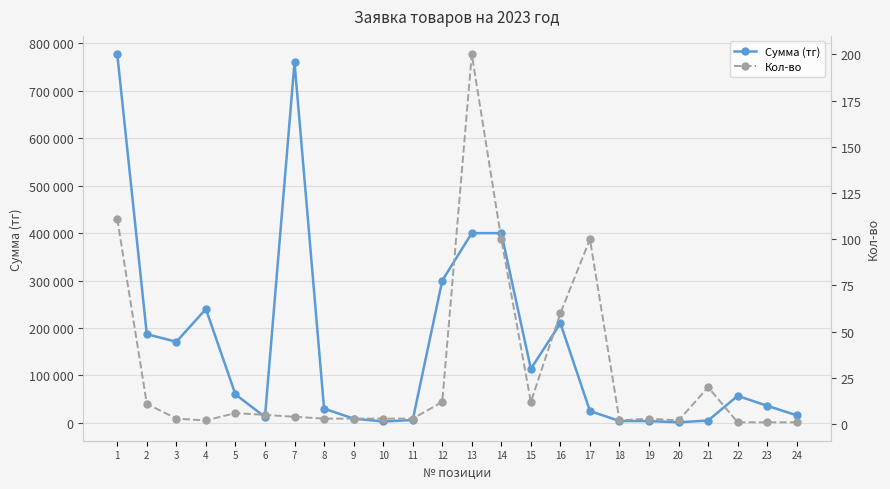

True or false: Кол-во and Сумма (тг) intersect in this chart.

False